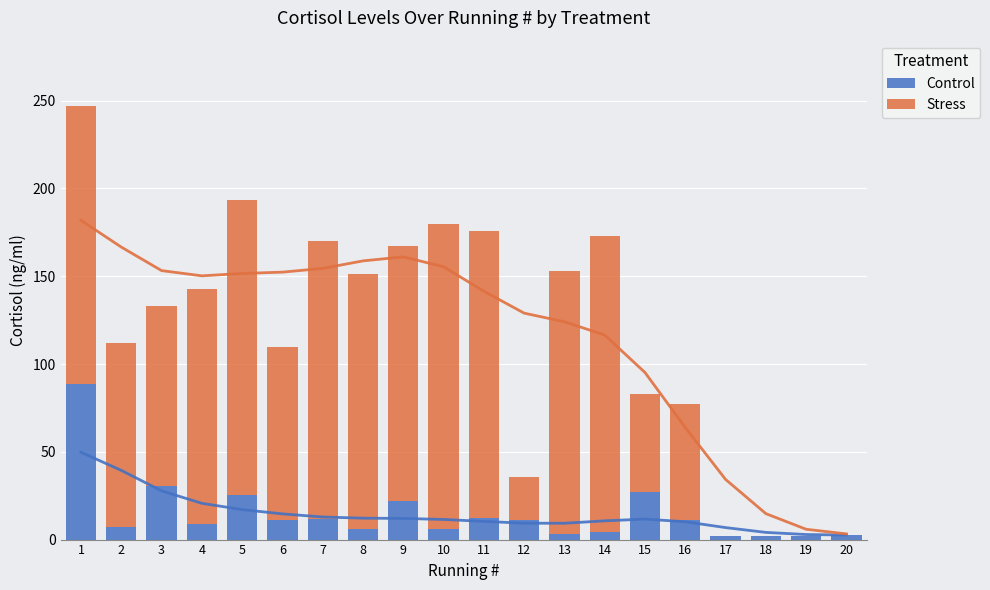

At which label does Control first exceed 10?

1